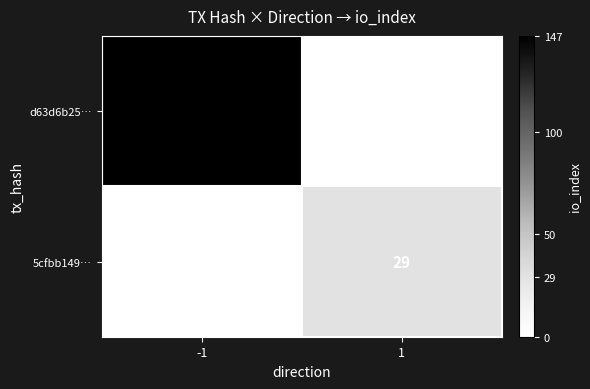

Which series has the largest total across all categories?

d63d6b25…